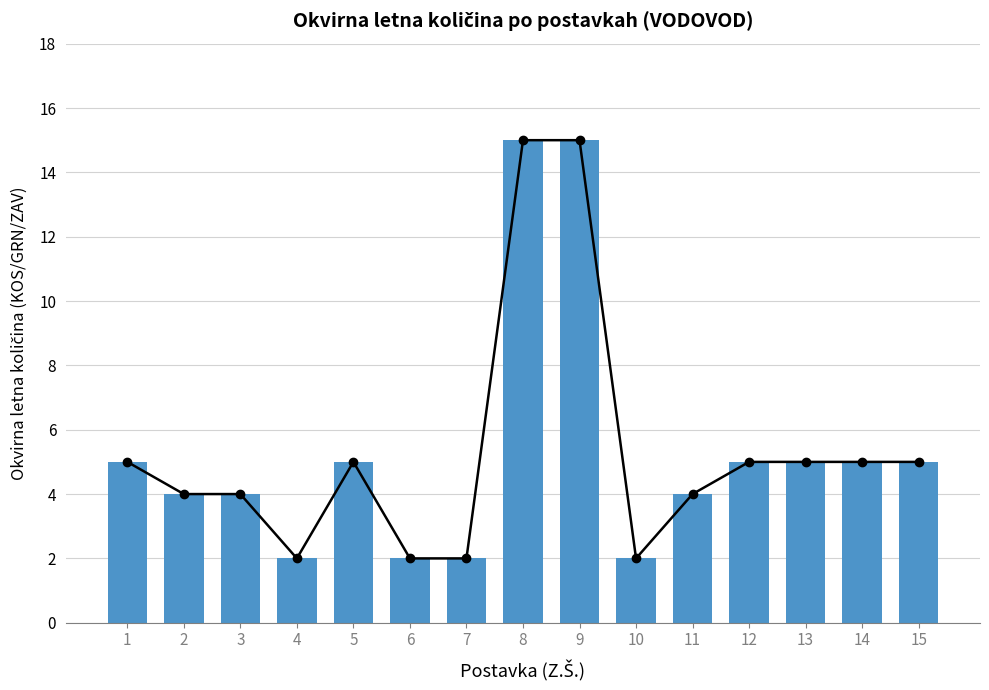

Between 3 and 8, which series saw the biggest shift?

Trend